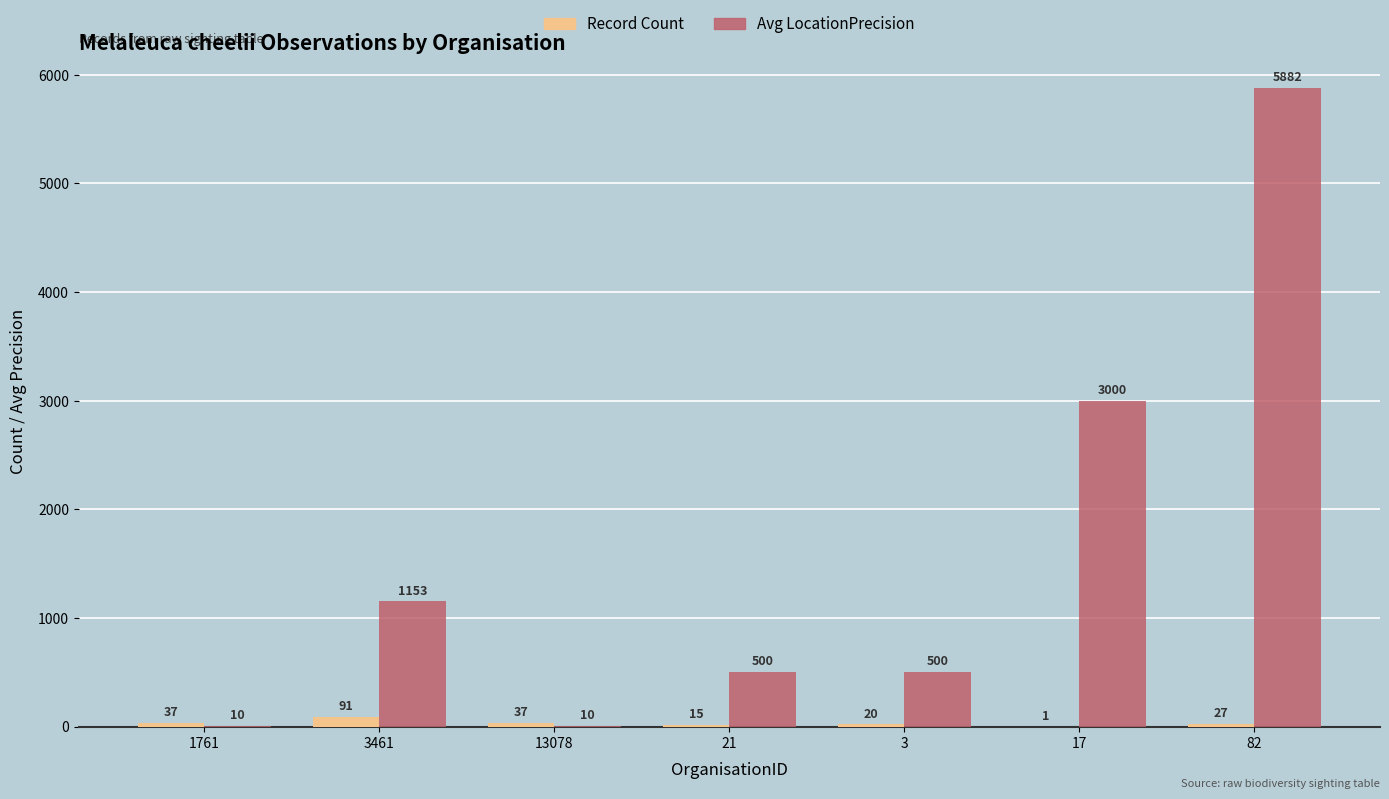

At which label does Avg LocationPrecision first exceed 500?

3461